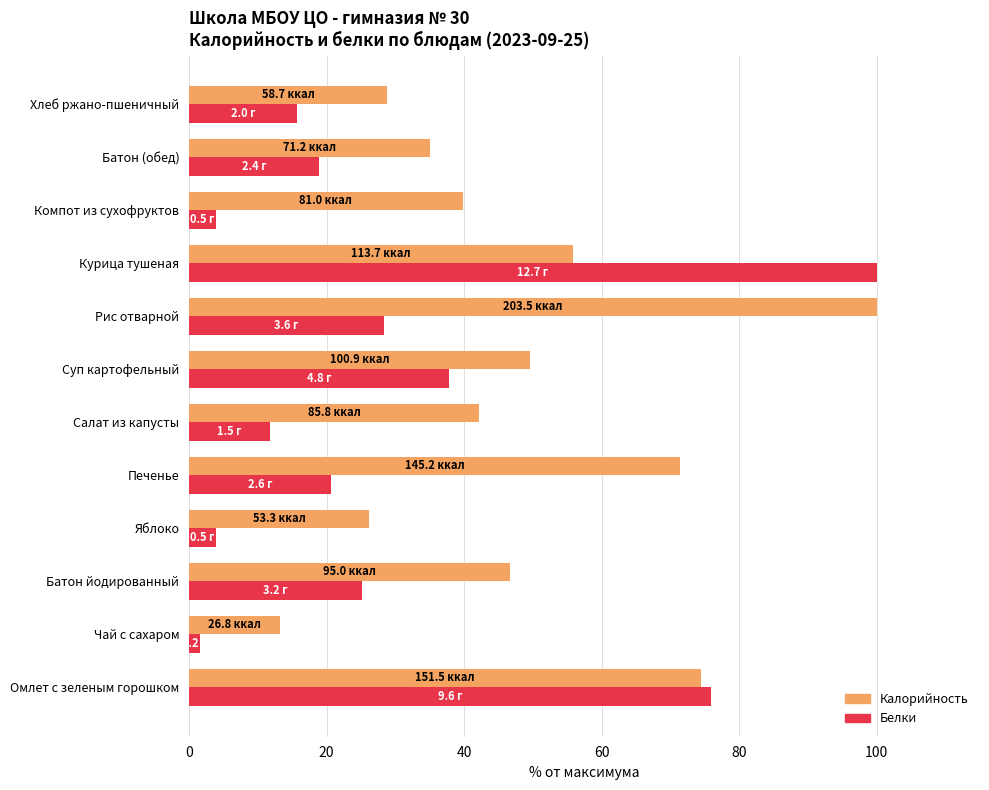

List the series in order of their overall mean, highest first.

Калорийность, Белки